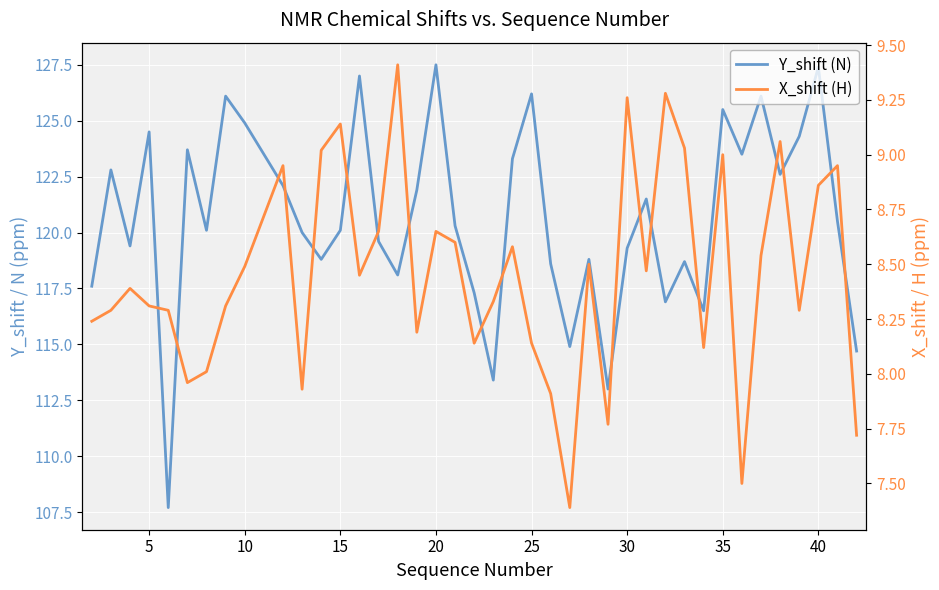

True or false: X_shift (H) and Y_shift (N) intersect in this chart.

False